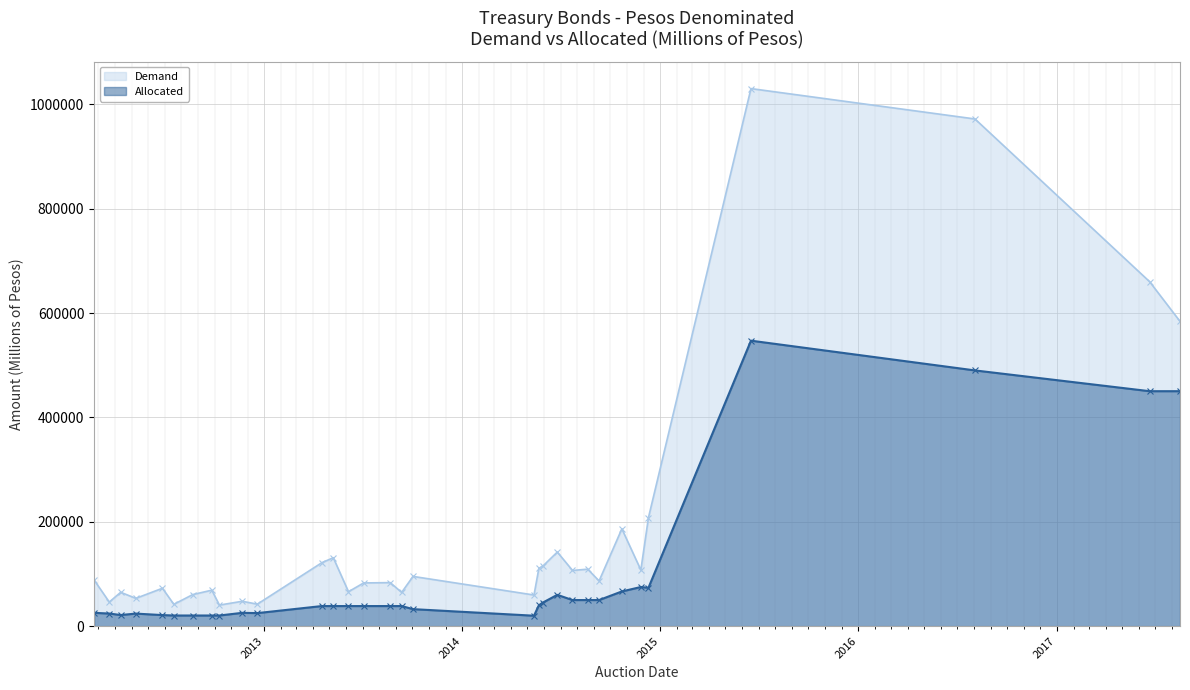

Rank the series by their average value, from highest to lowest.

Demand, Allocated